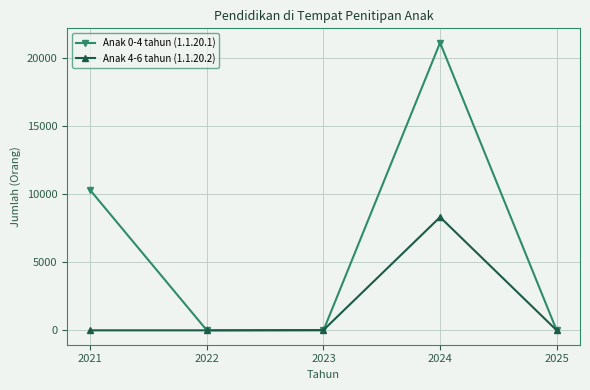

Rank the series by their average value, from highest to lowest.

Anak 0-4 tahun (1.1.20.1), Anak 4-6 tahun (1.1.20.2)